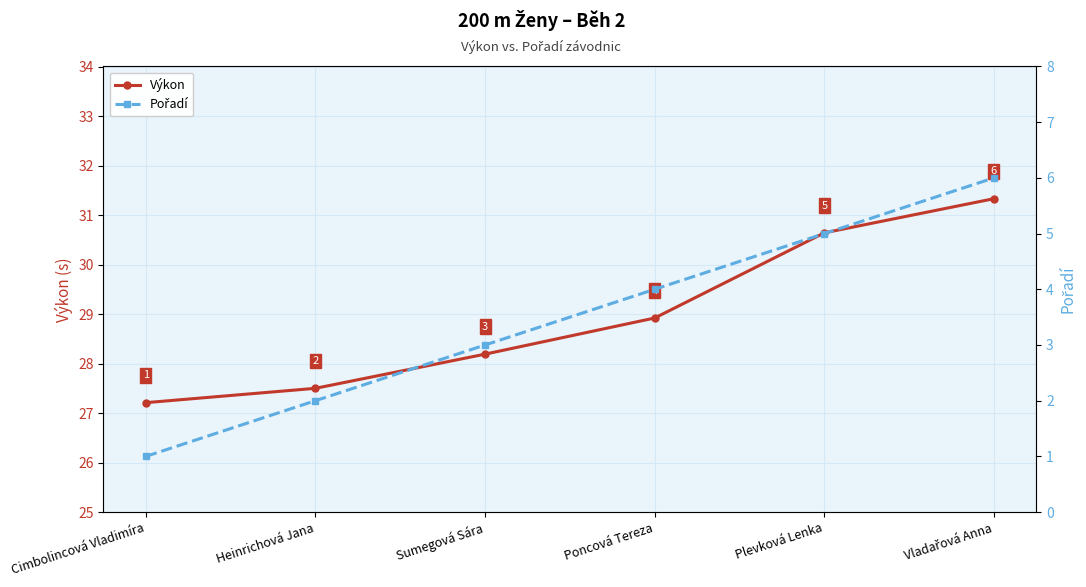

True or false: Pořadí and Výkon intersect in this chart.

False